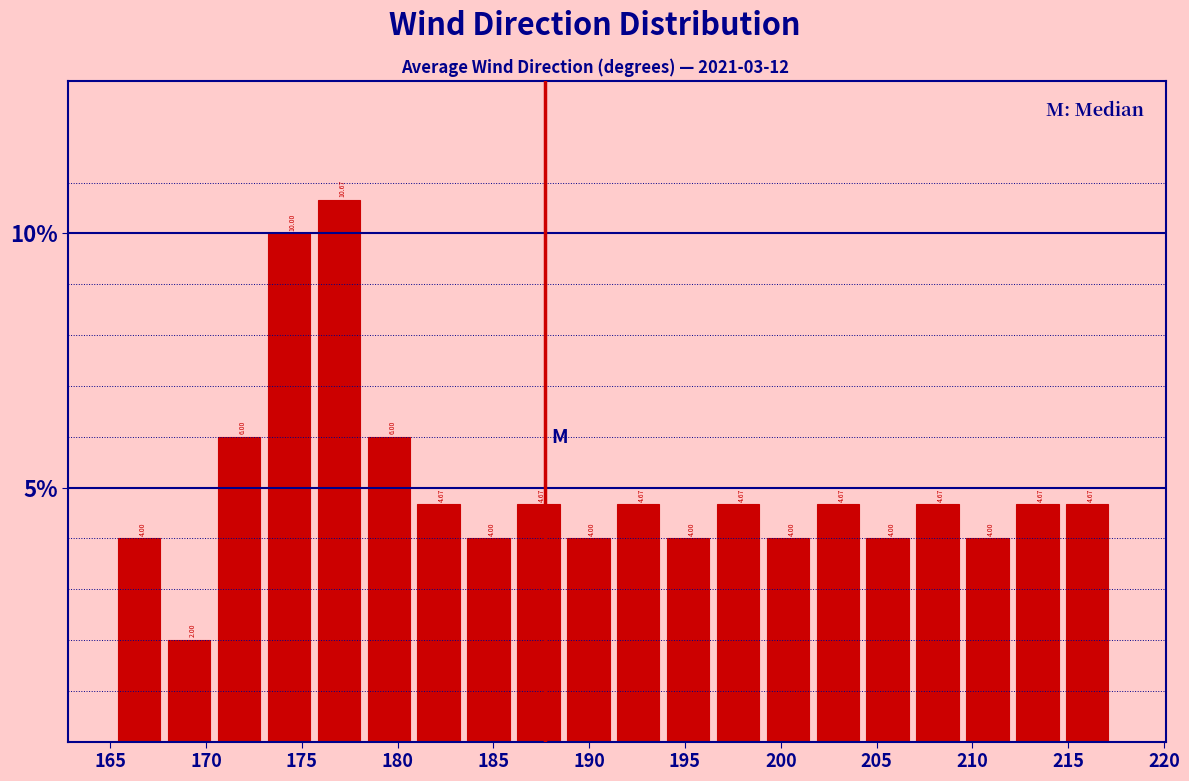

What is the height of the bar covering 215.0 to 217.5 on the x-axis? The bar edges are not printed on the chart, so give them approximately, as read against the axis.

4.67